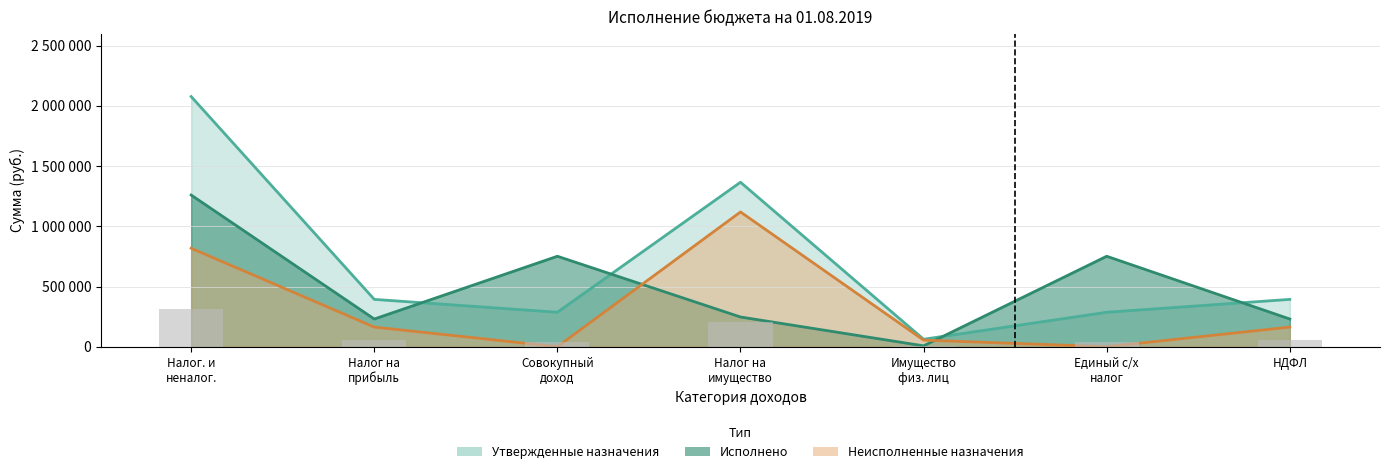

What is the greatest value displayed?

2077400.0